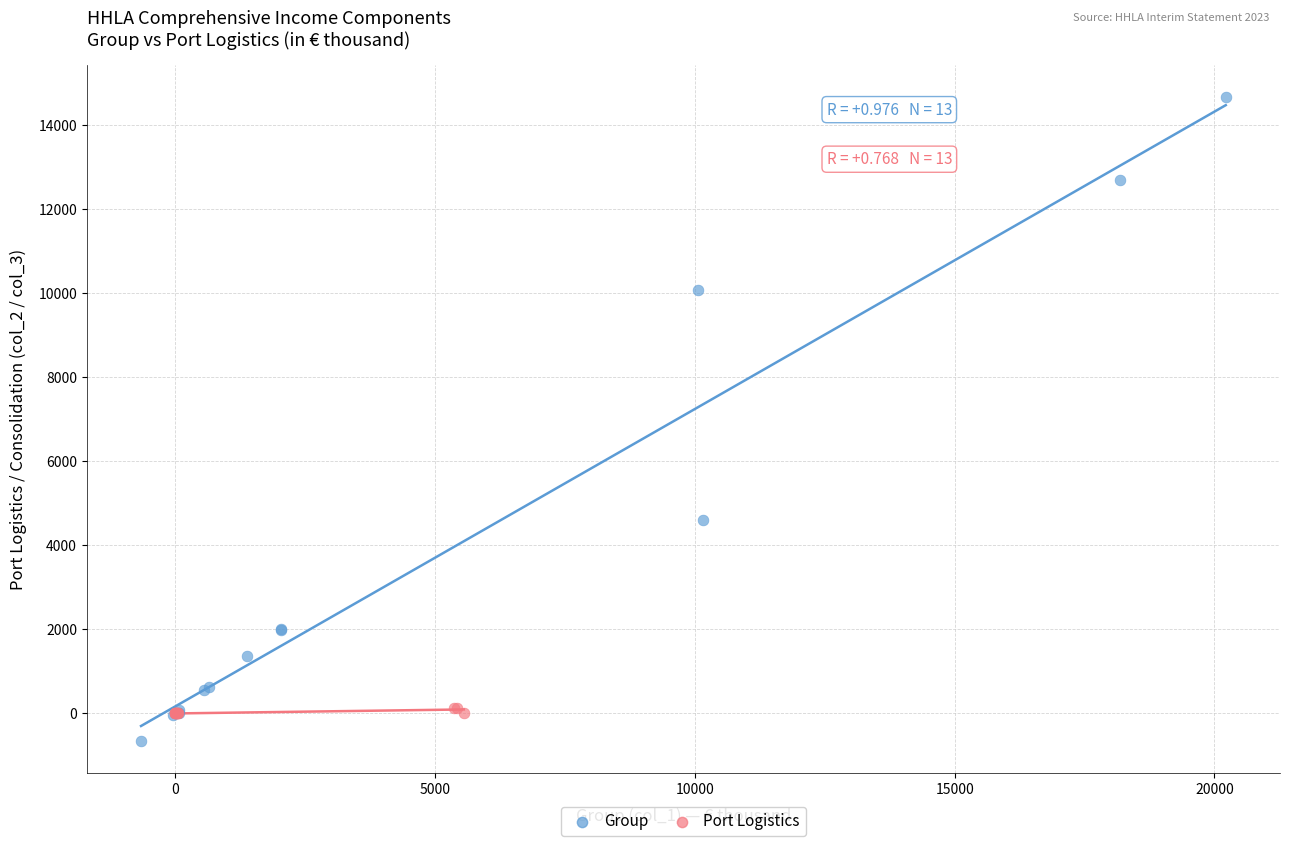

Which series has the largest Y range (max minus min)?

Group